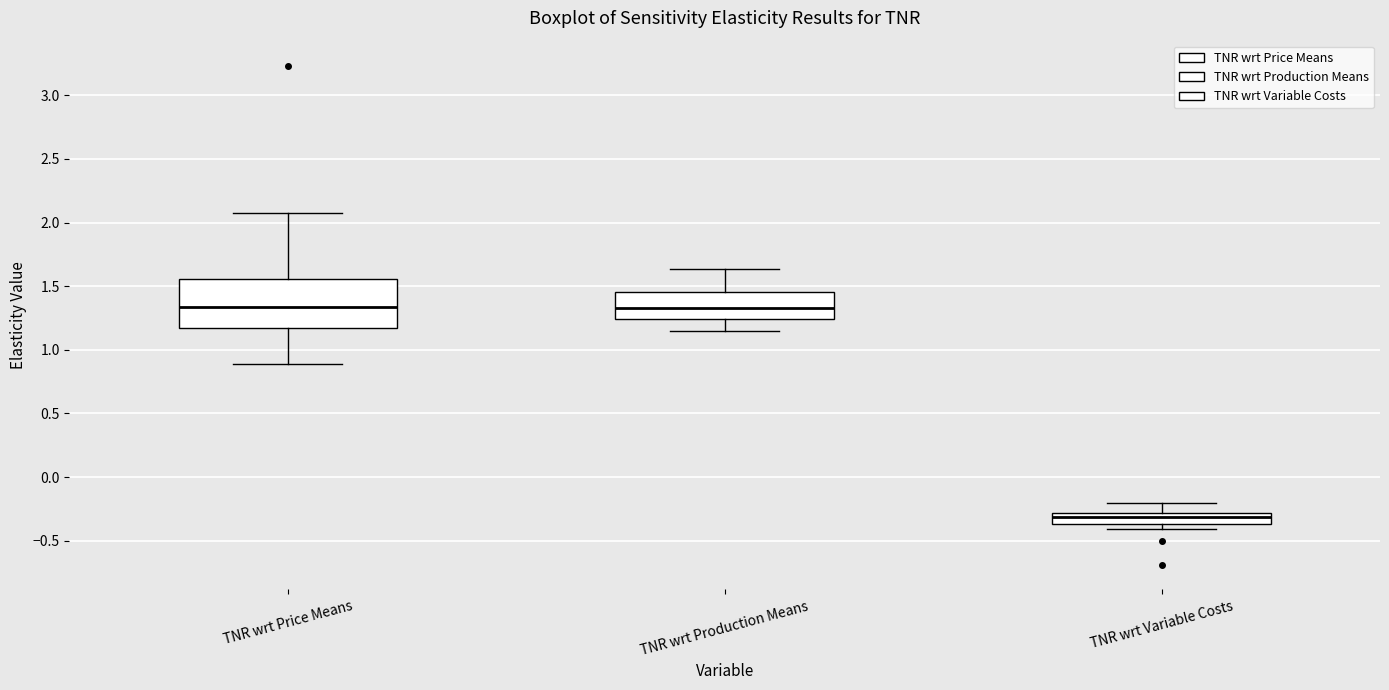

Comparing the boxes themselves (not the whiskers), which one is the tallest?

TNR wrt Price Means